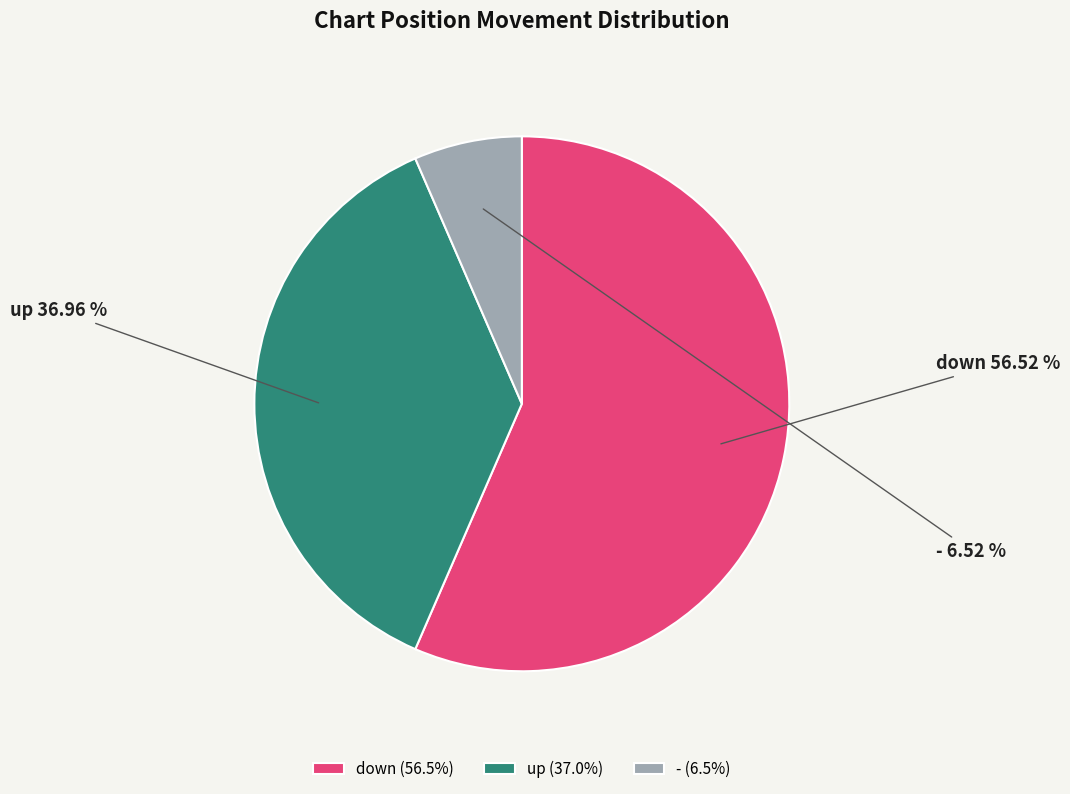

What is the ratio of the value at - to the value at down?

0.1